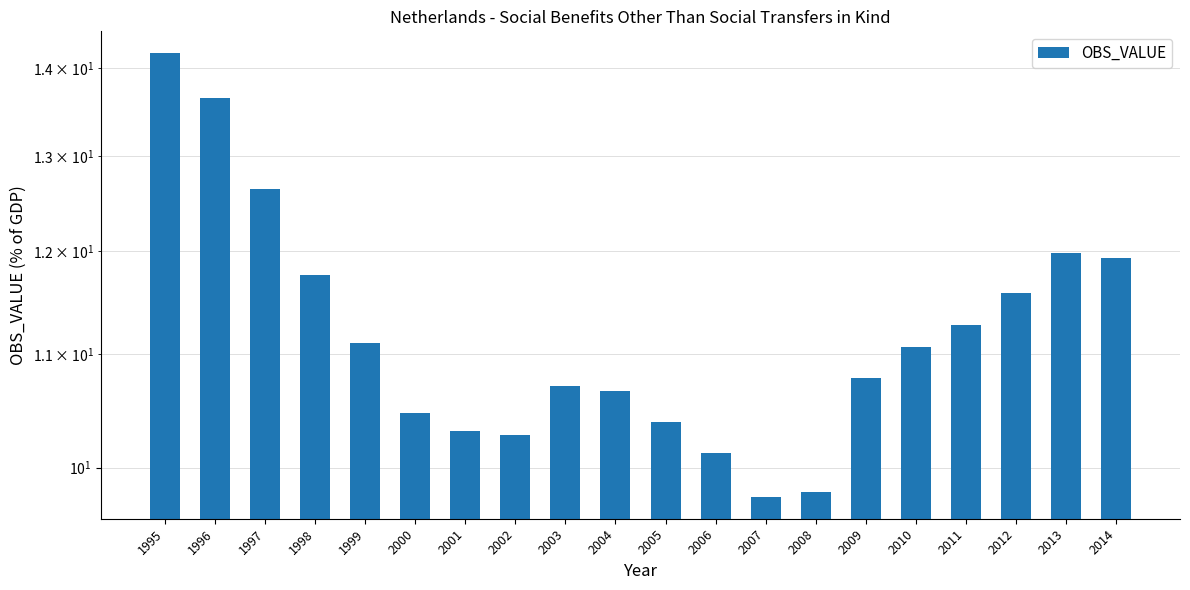

Rank the categories by value from highest to lowest.

1995, 1996, 1997, 2013, 2014, 1998, 2012, 2011, 1999, 2010, 2009, 2003, 2004, 2000, 2005, 2001, 2002, 2006, 2008, 2007